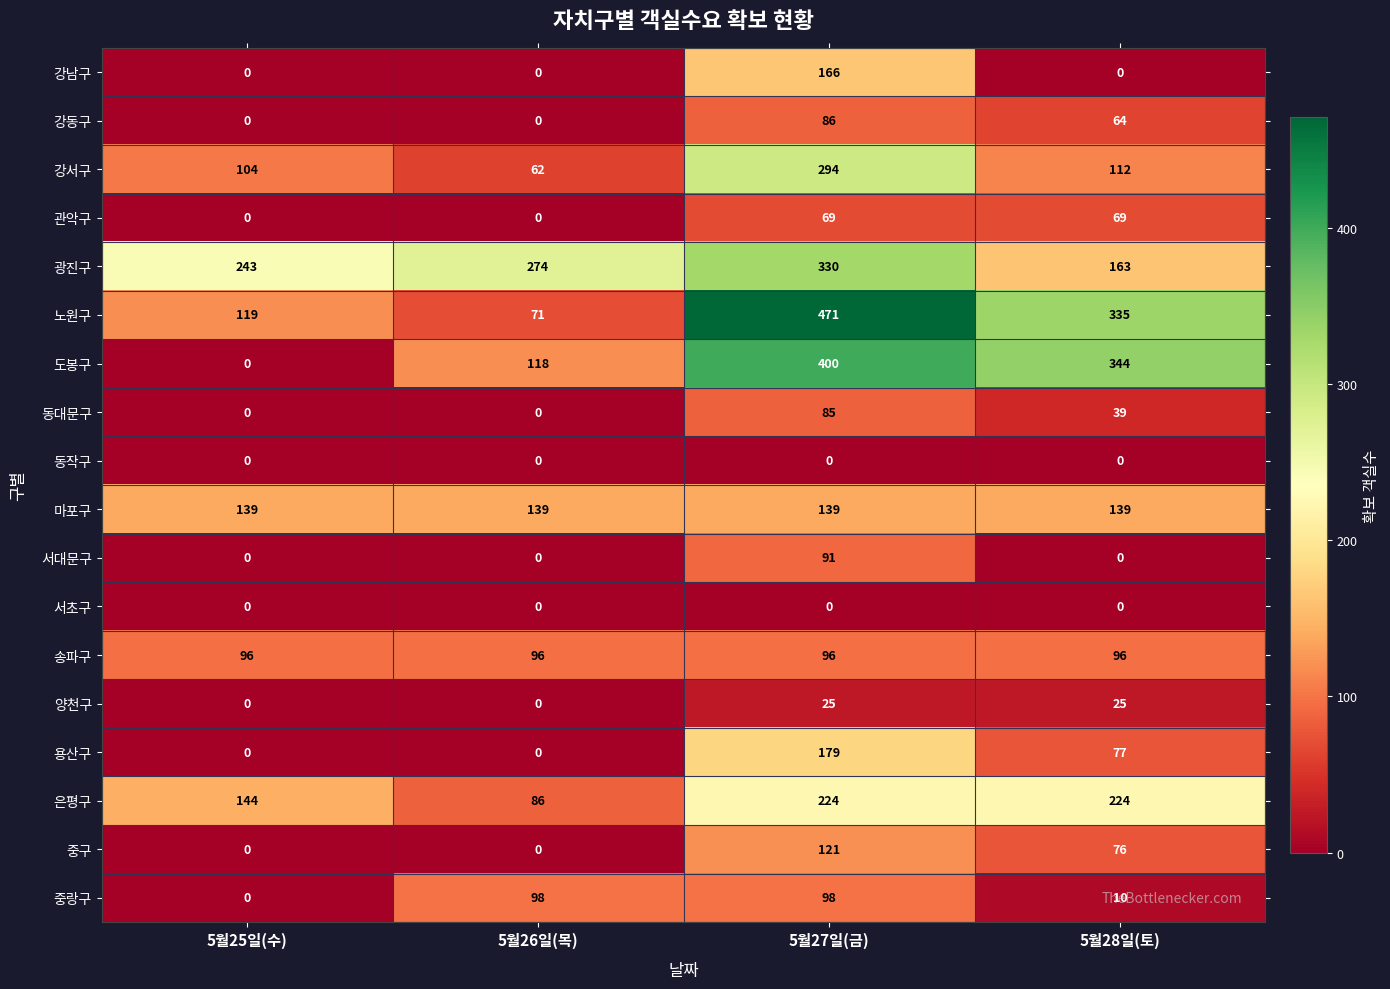

What is the difference between the highest and lowest values at 5월28일(토)?

344